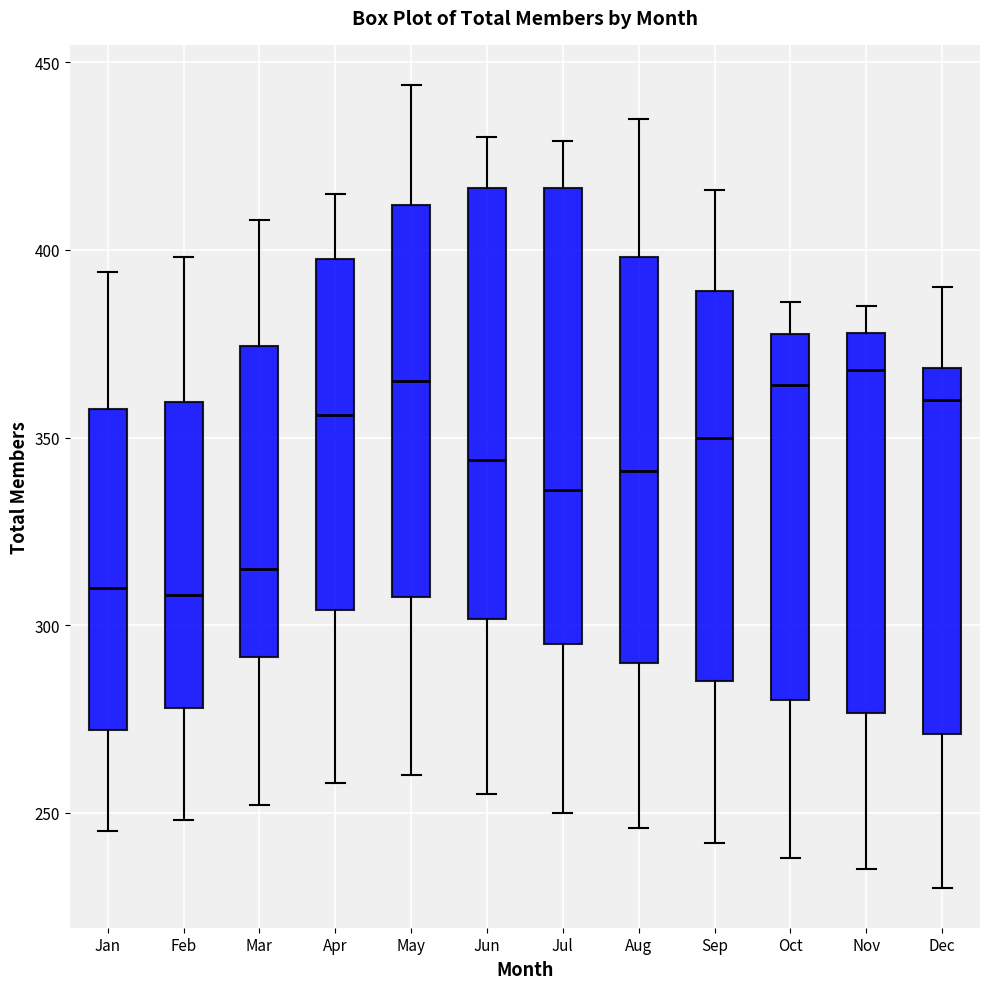

Which box is the tallest, from its lower edge to its upper edge?

Jul